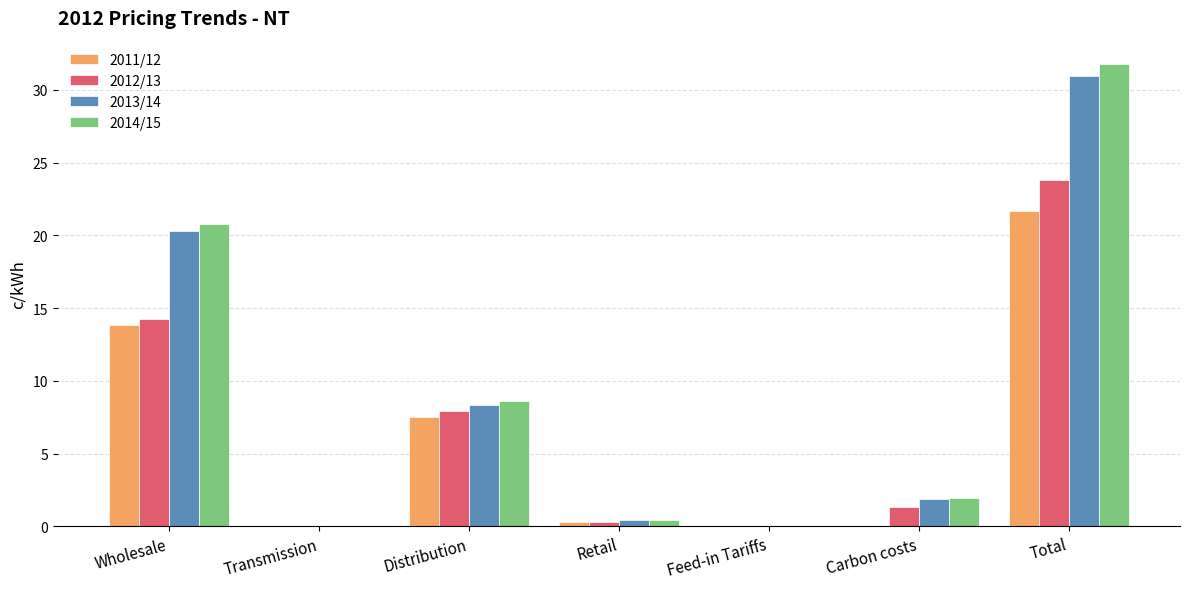

Read the 2014/15 value at Wholesale.

20.8